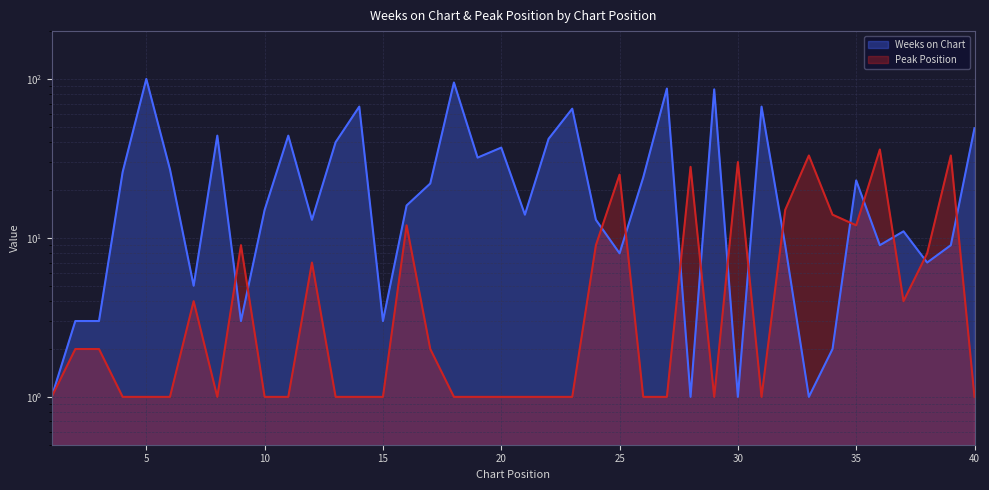

Which series has the largest range (max minus min)?

Weeks on Chart